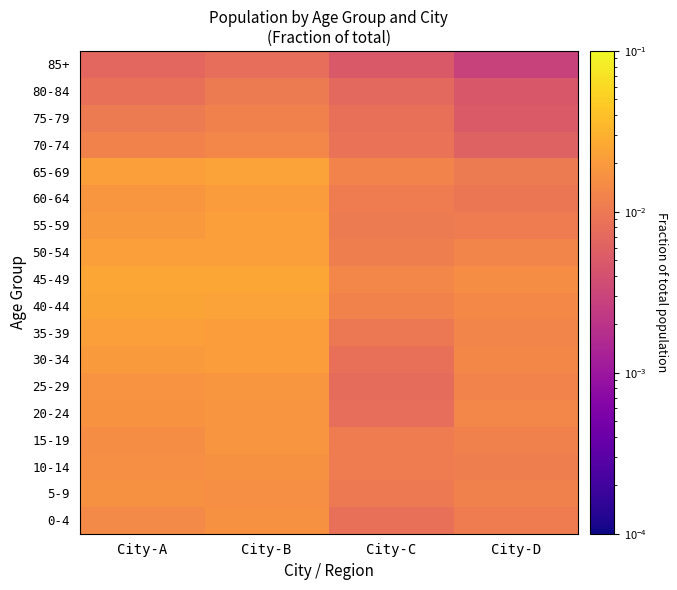

Reading left to right, list all the values displayed in this chart.

0-4: City-A=0.0	City-B=0.0	City-C=0.0	City-D=0.0
5-9: City-A=0.0	City-B=0.0	City-C=0.0	City-D=0.0
10-14: City-A=0.0	City-B=0.0	City-C=0.0	City-D=0.0
15-19: City-A=0.0	City-B=0.0	City-C=0.0	City-D=0.0
20-24: City-A=0.0	City-B=0.0	City-C=0.0	City-D=0.0
25-29: City-A=0.0	City-B=0.0	City-C=0.0	City-D=0.0
30-34: City-A=0.0	City-B=0.0	City-C=0.0	City-D=0.0
35-39: City-A=0.0	City-B=0.0	City-C=0.0	City-D=0.0
40-44: City-A=0.0	City-B=0.0	City-C=0.0	City-D=0.0
45-49: City-A=0.0	City-B=0.0	City-C=0.0	City-D=0.0
50-54: City-A=0.0	City-B=0.0	City-C=0.0	City-D=0.0
55-59: City-A=0.0	City-B=0.0	City-C=0.0	City-D=0.0
60-64: City-A=0.0	City-B=0.0	City-C=0.0	City-D=0.0
65-69: City-A=0.0	City-B=0.0	City-C=0.0	City-D=0.0
70-74: City-A=0.0	City-B=0.0	City-C=0.0	City-D=0.0
75-79: City-A=0.0	City-B=0.0	City-C=0.0	City-D=0.0
80-84: City-A=0.0	City-B=0.0	City-C=0.0	City-D=0.0
85+: City-A=0.0	City-B=0.0	City-C=0.0	City-D=0.0